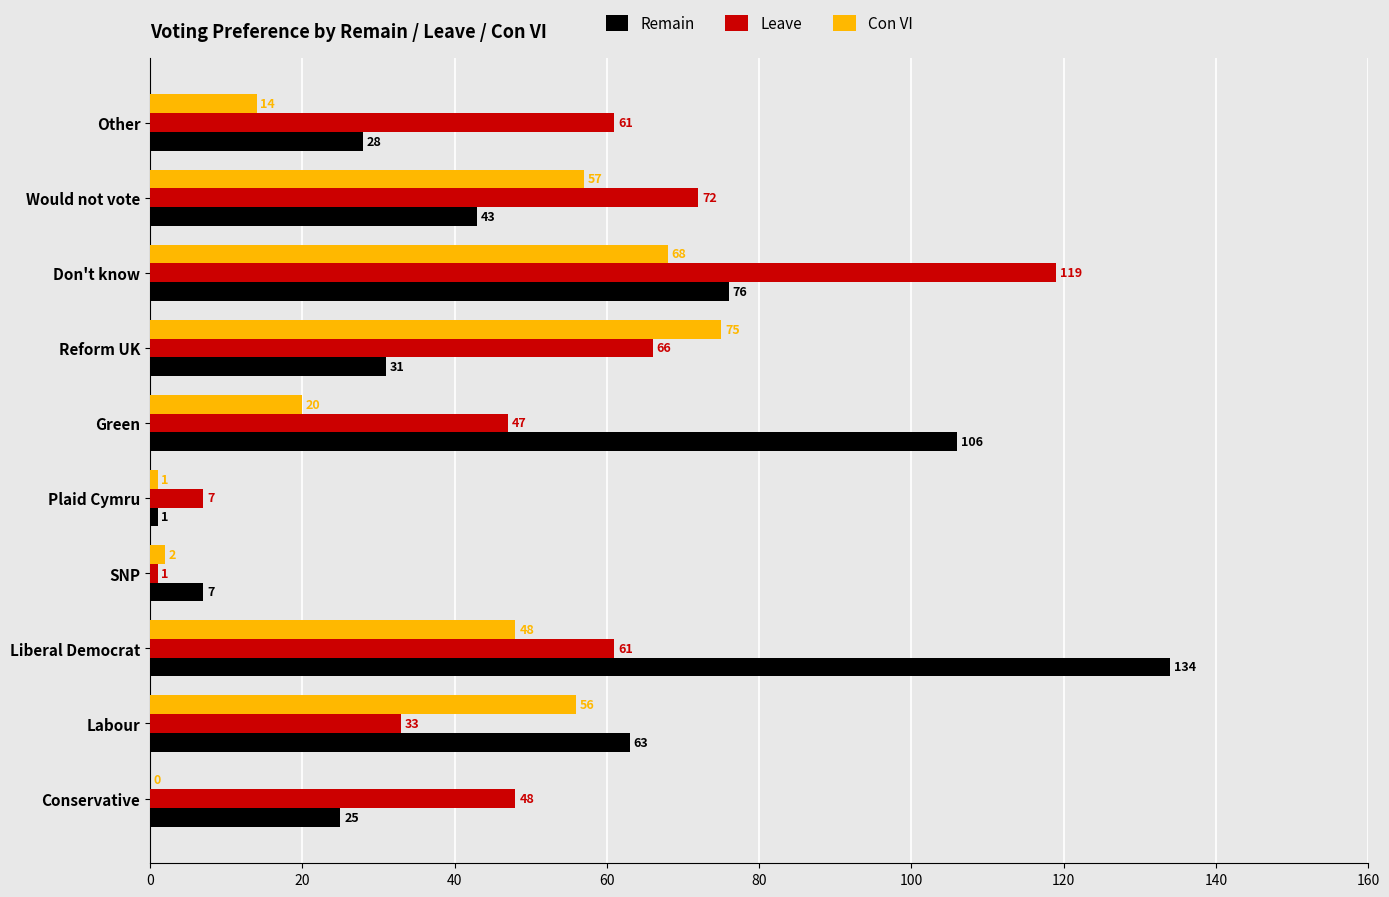

What is the total value across all series at Would not vote?

172